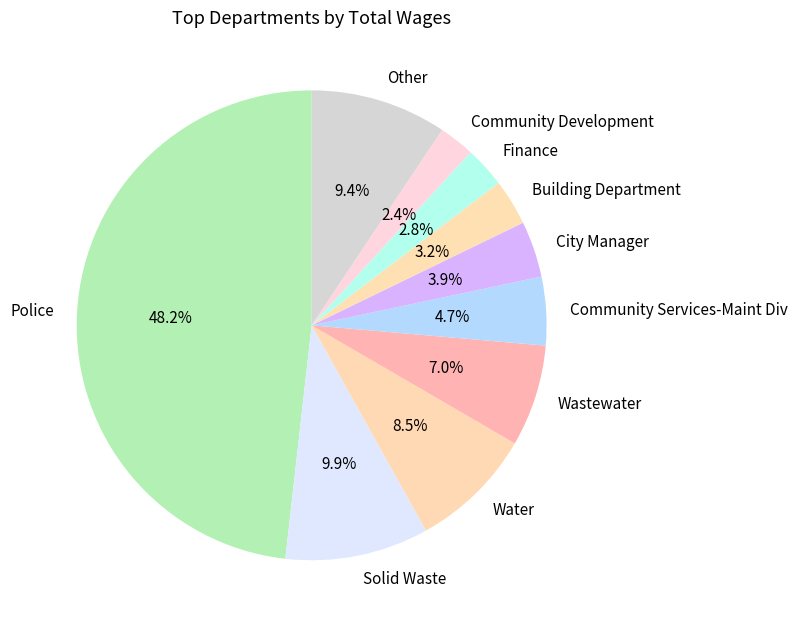

How many slices are in this pie chart?

10